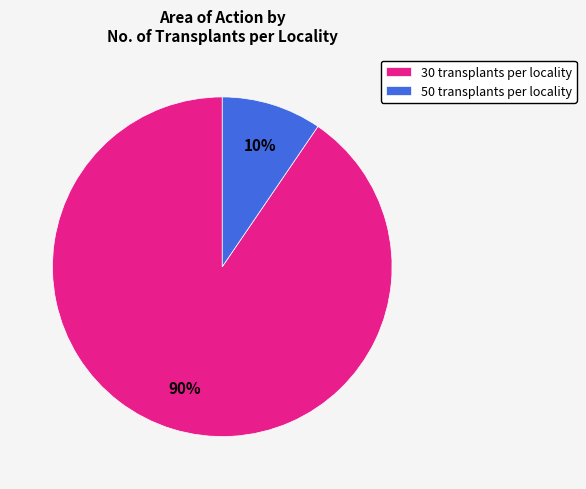

Is the sum of 30 transplants per locality and 50 transplants per locality greater than half?

Yes